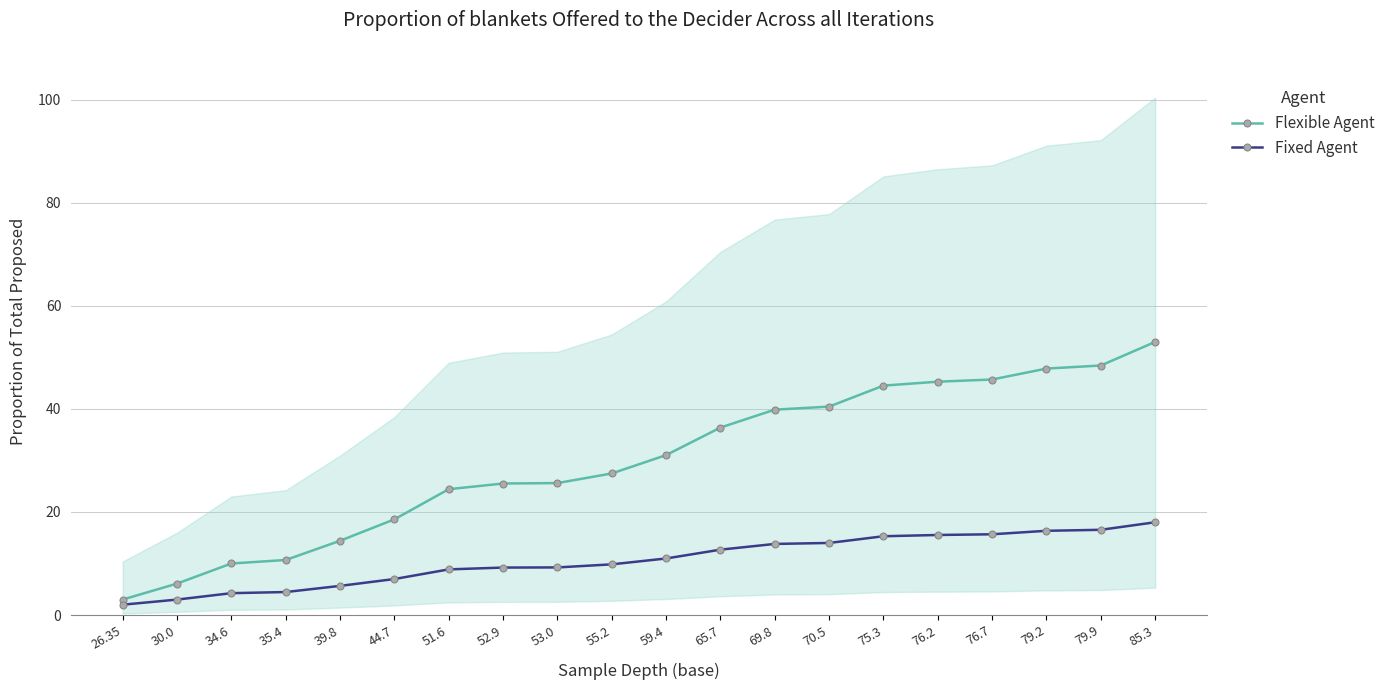

Count the number of data series in this chart.

2